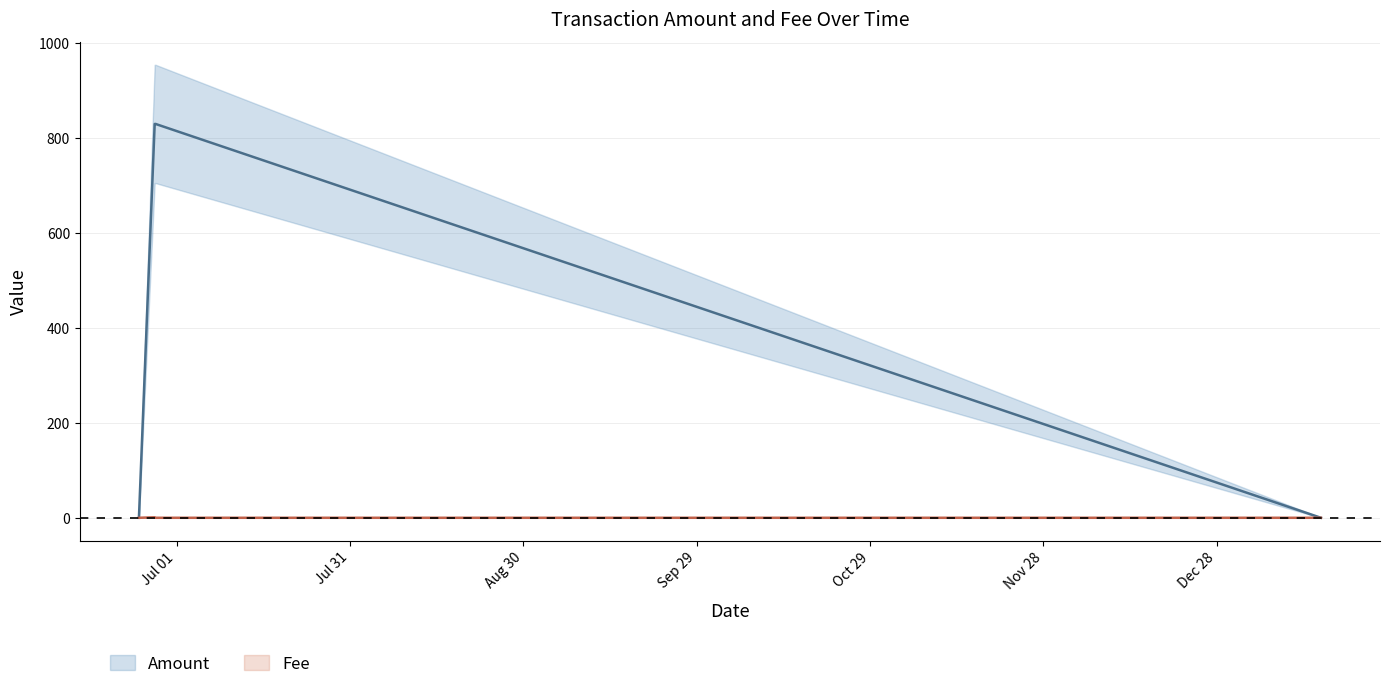

At which category is the sum across all series the highest?

2017-06-27 05:05:31